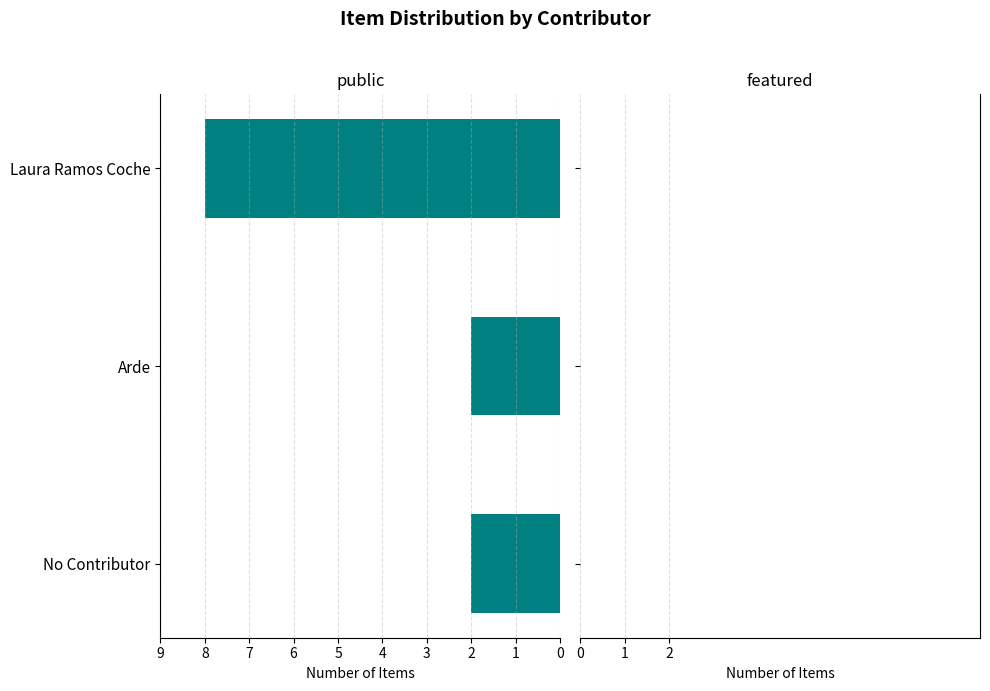

Does the chart contain any negative values?

Yes